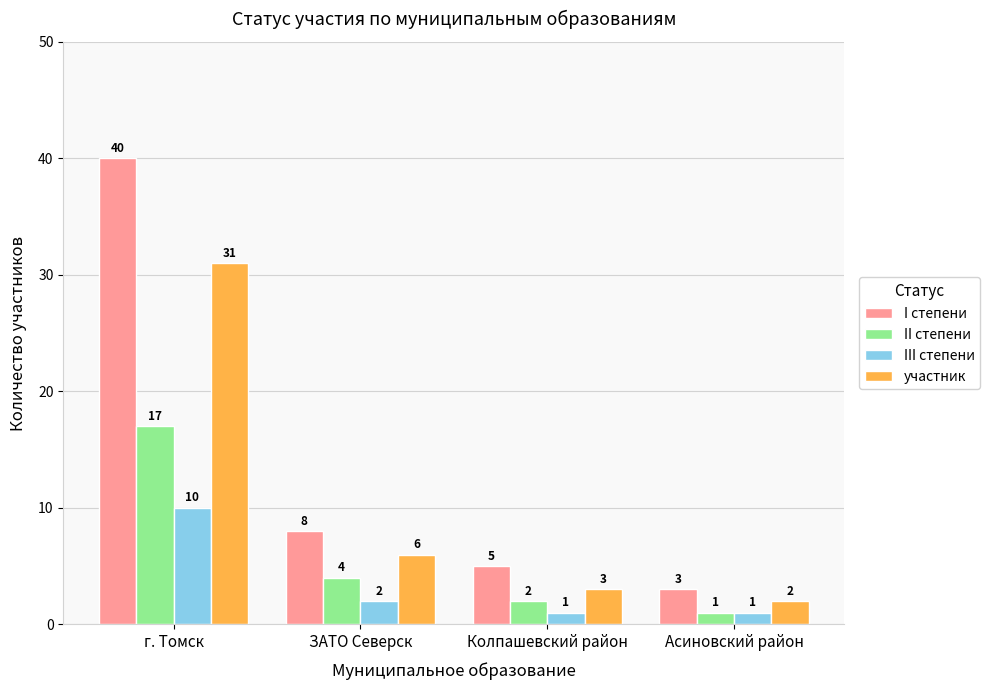

Reading right to left, transcribe all the data shown in this chart.

I степени: 3	5	8	40
II степени: 1	2	4	17
III степени: 1	1	2	10
участник: 2	3	6	31